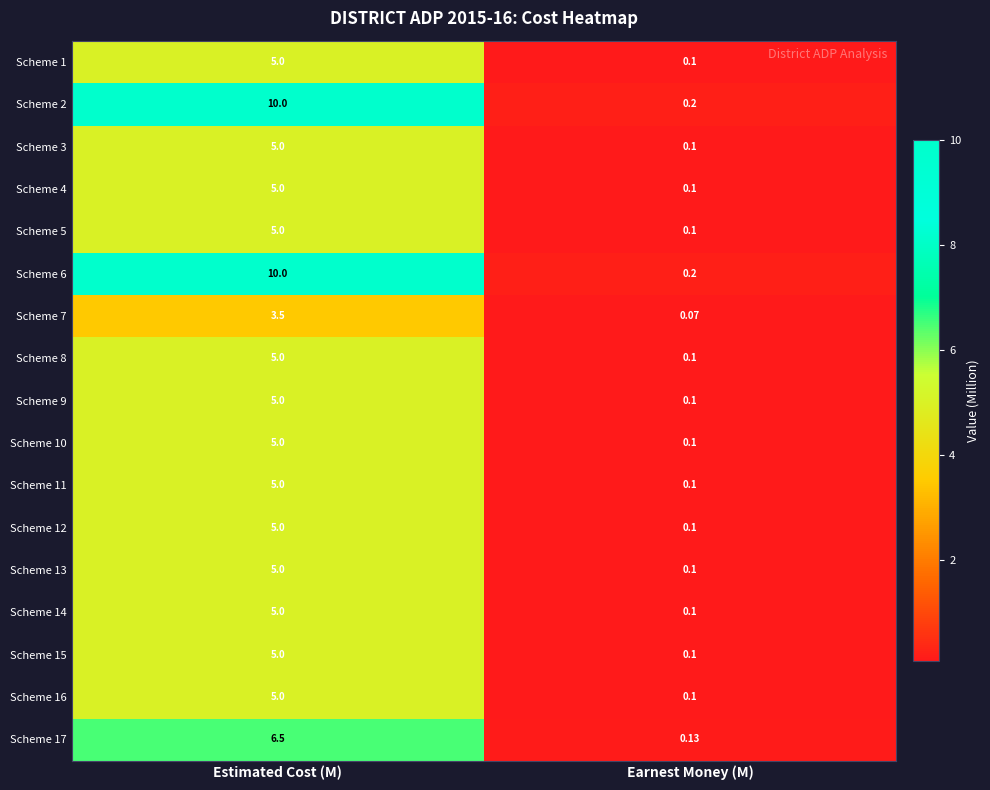

At which category is the sum across all series the highest?

Estimated Cost (M)